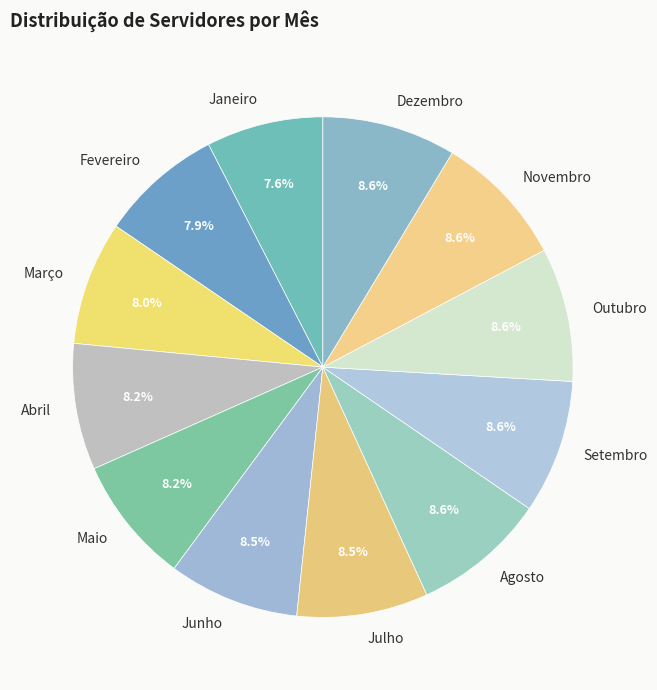

What percentage is NOT represented by Fevereiro?

92.1%